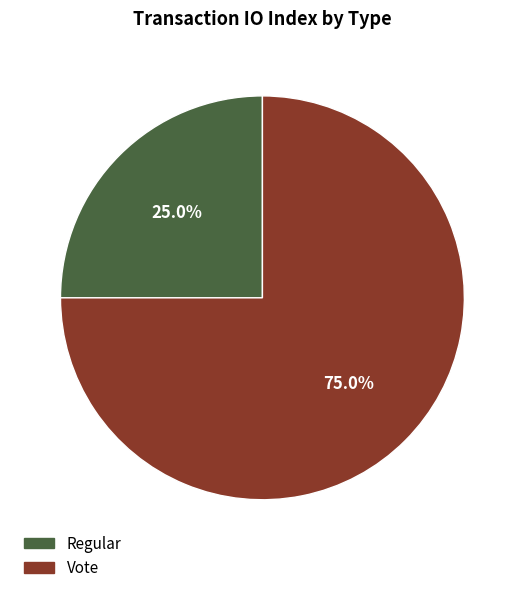

Combined, do Vote and Regular account for over 50%?

Yes